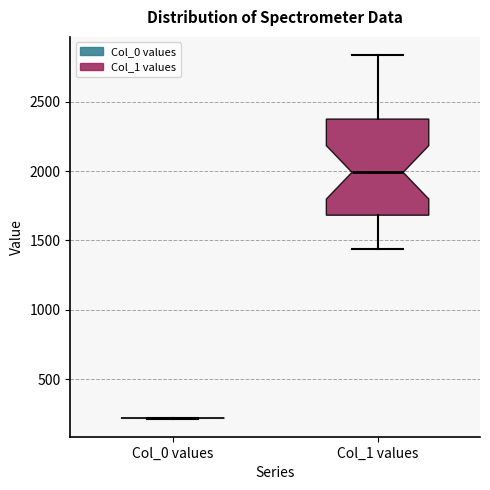

Reading left to right, read every box against the y-axis: the position of its median line, the range the box covers, and the ends of its whiskers. The values are not printed on the chart, so give them approximately, as read against the axis.

Col_0 values: box collapsed to a line at 200, whiskers 200 to 200
Col_1 values: median 2000, box 1700 to 2350, whiskers 1450 to 2850